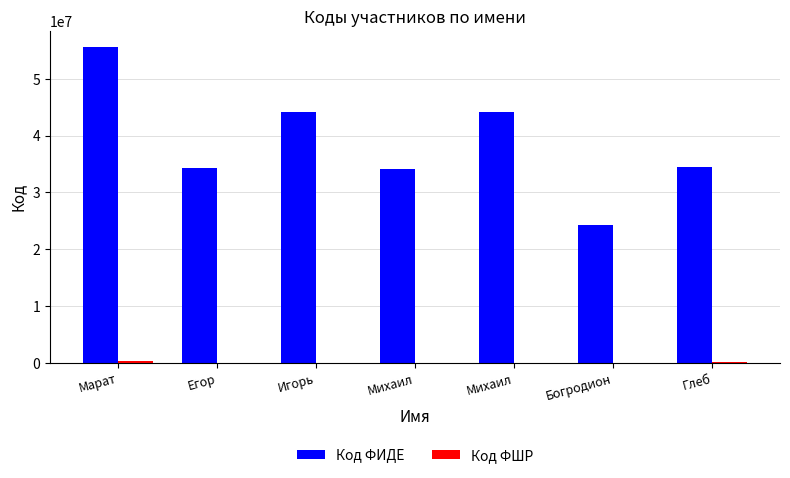

How many categories are shown in the chart?

7